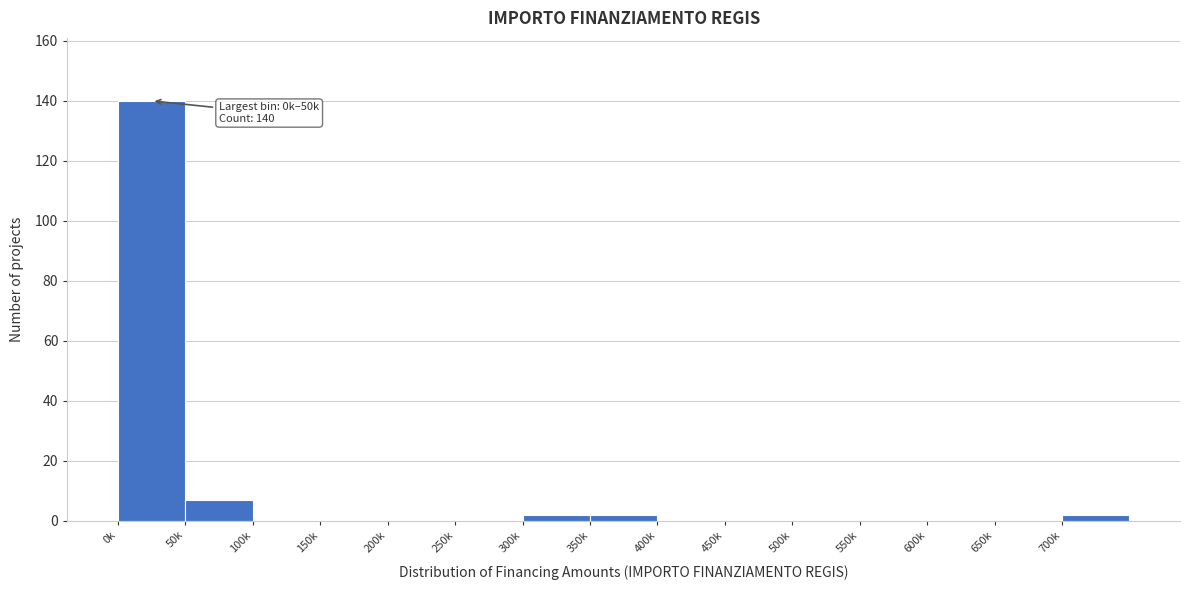

Reading right to left, transcribe all the data shown in this chart.

700k=2	650k=0	600k=0	550k=0	500k=0	450k=0	400k=0	350k=2	300k=2	250k=0	200k=0	150k=0	100k=0	50k=7	0k=140